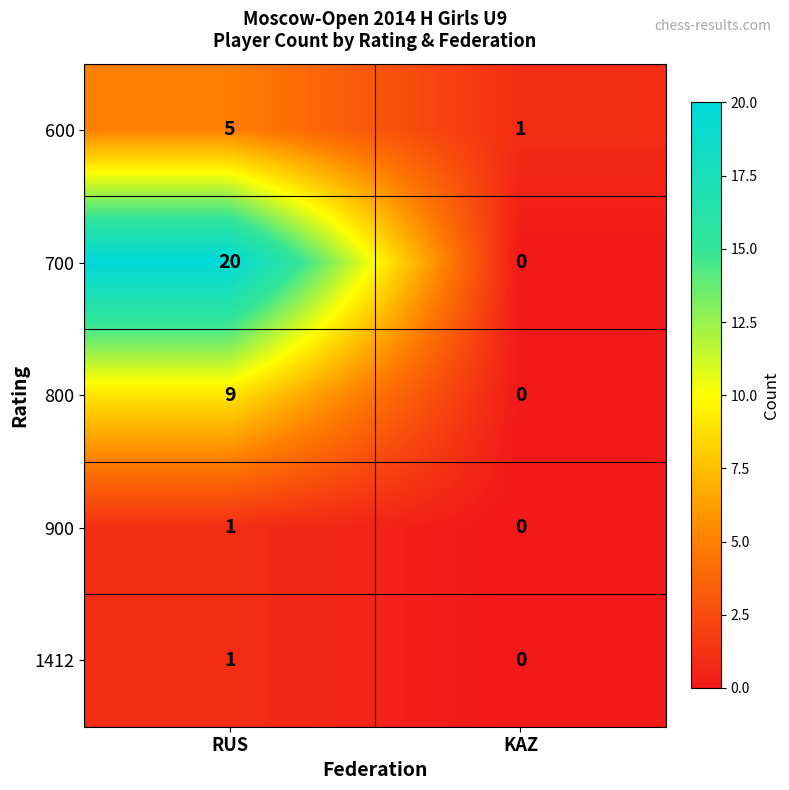

Count the number of data series in this chart.

5